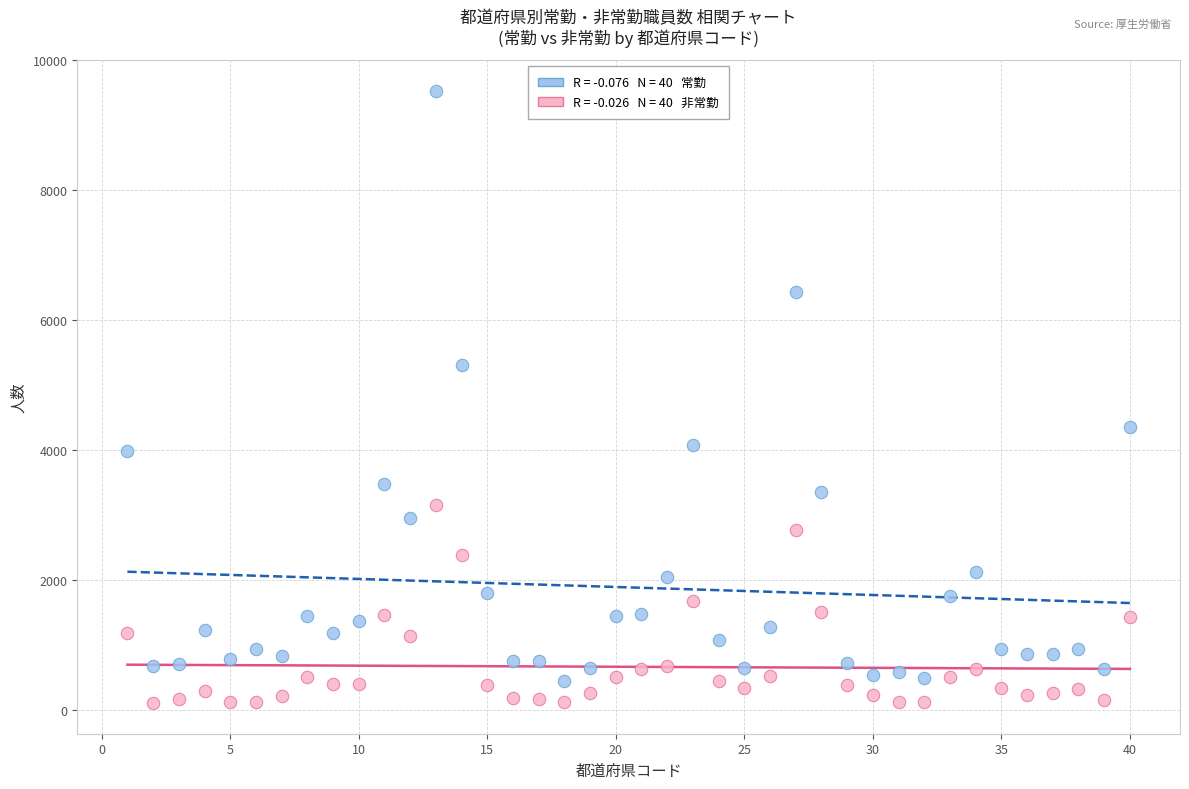

Across all data points, what is the range of Y values (max minus min)?

9427.3